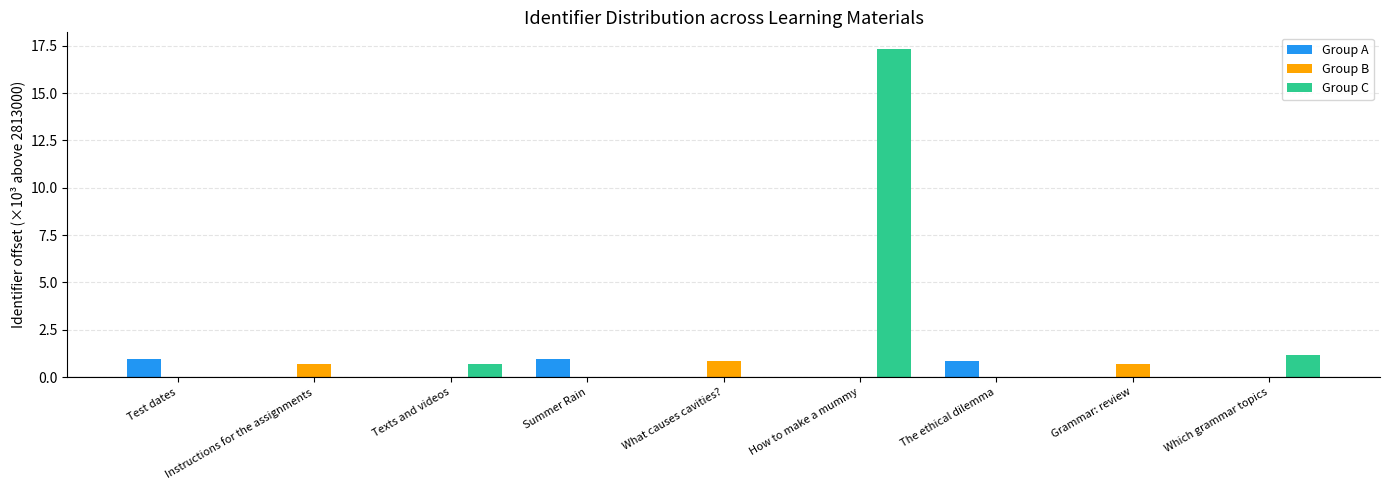

The value of Group B at How to make a mummy is 0.0. True or false?

True